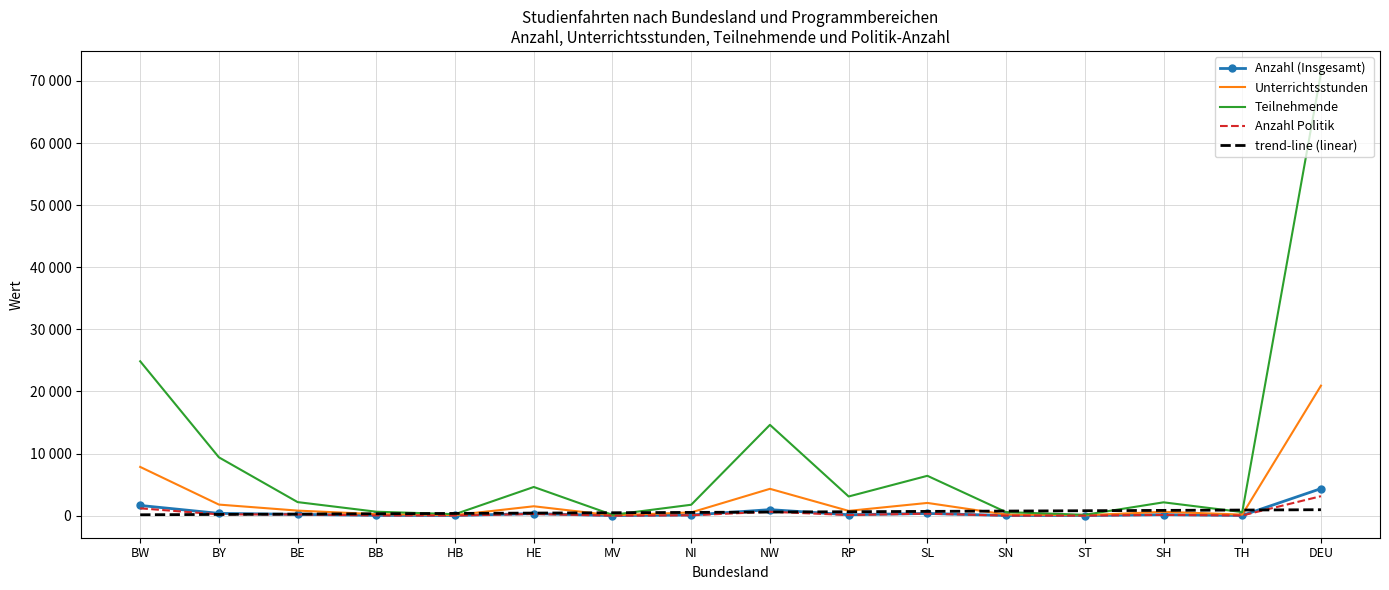

What is the value of the Teilnehmende point at the 13th from the left?

129.0